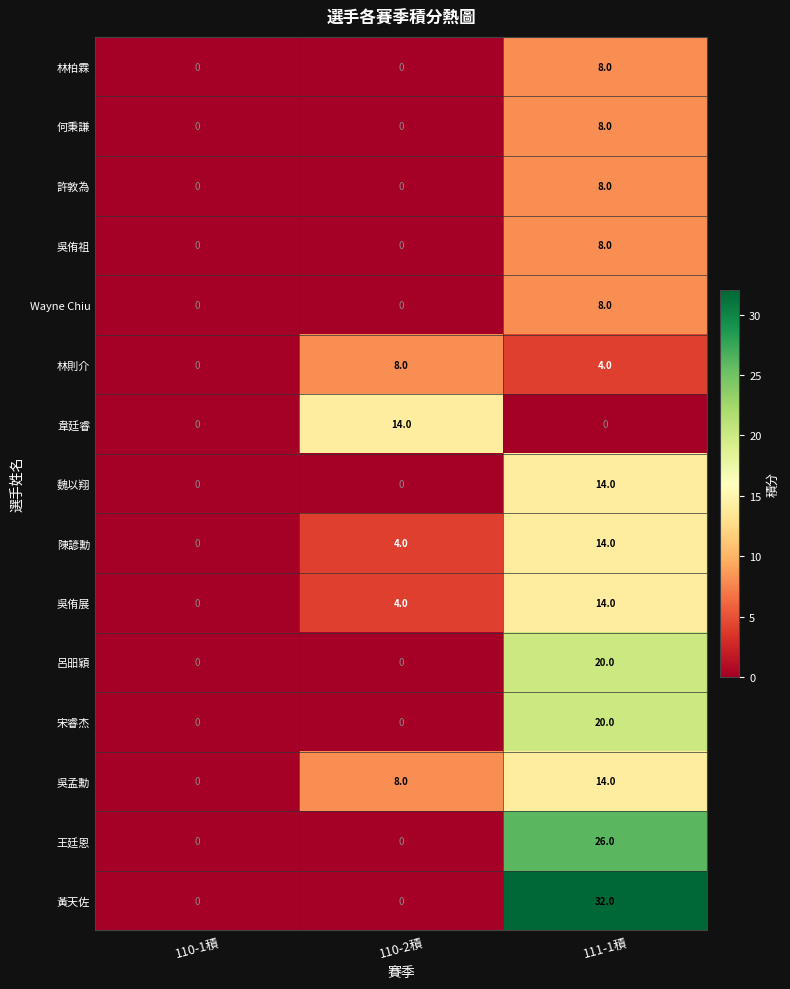

The 林柏霖 series shows 0 at 110-2積. True or false?

True